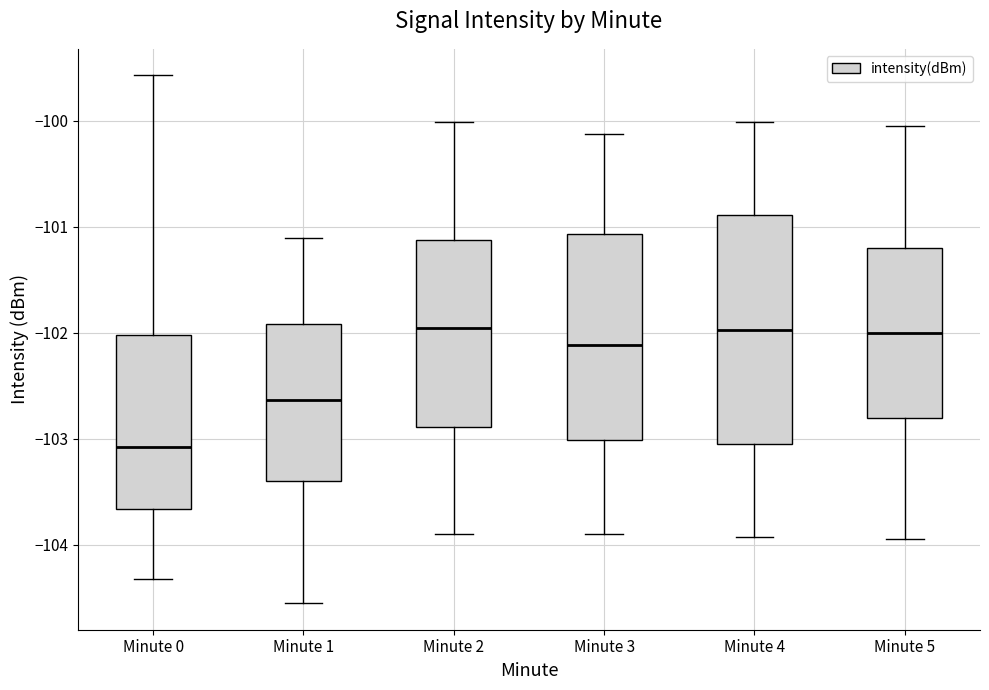

Reading left to right, transcribe this box plot: for each box, give where its median line is, the range the box spans, and where its two whiskers end, as read against the y-axis. The values are not printed on the chart, so give them approximately, as read against the axis.

Minute 0: median -103.1, box -103.7 to -102.0, whiskers -104.3 to -99.6
Minute 1: median -102.6, box -103.4 to -101.9, whiskers -104.6 to -101.1
Minute 2: median -102.0, box -102.9 to -101.1, whiskers -103.9 to -100.0
Minute 3: median -102.1, box -103.0 to -101.1, whiskers -103.9 to -100.1
Minute 4: median -102.0, box -103.0 to -100.9, whiskers -103.9 to -100.0
Minute 5: median -102.0, box -102.8 to -101.2, whiskers -103.9 to -100.1